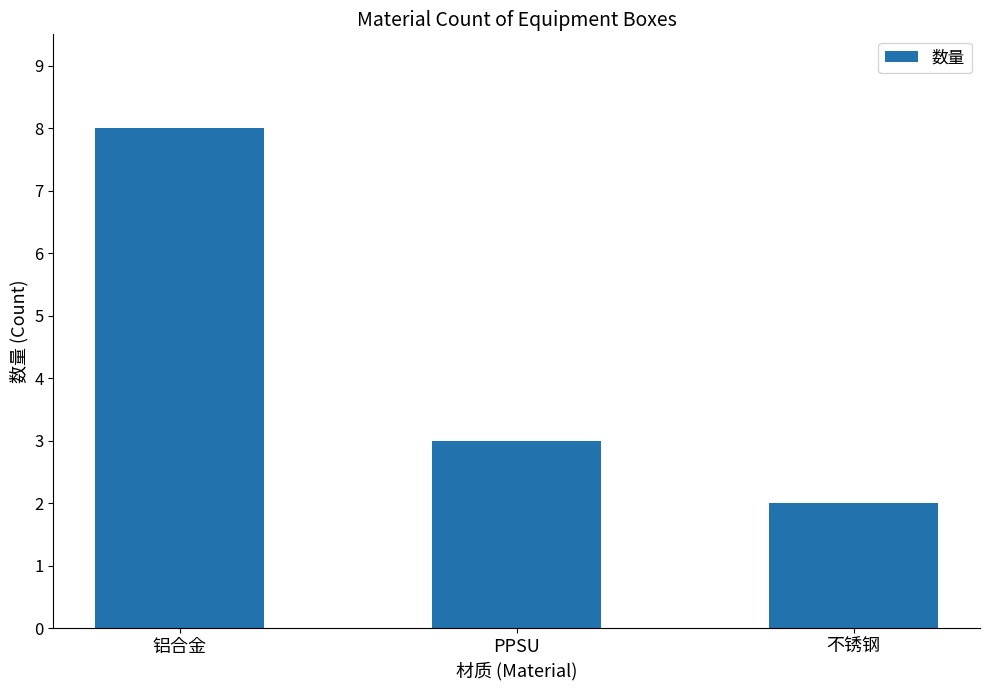

What is the minimum value shown in the chart?

2